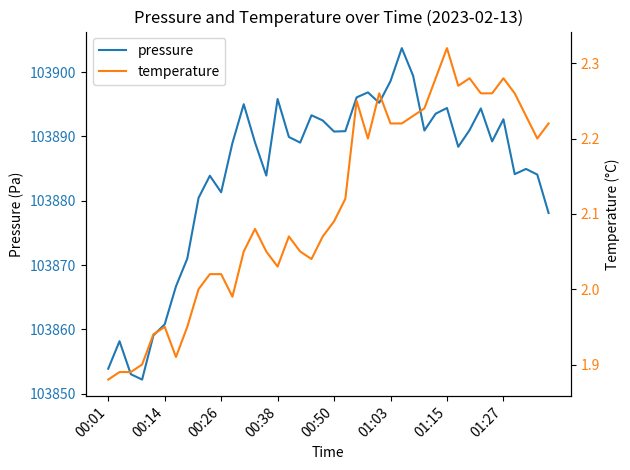

The value of pressure at 00:01 is 103853.9. True or false?

True